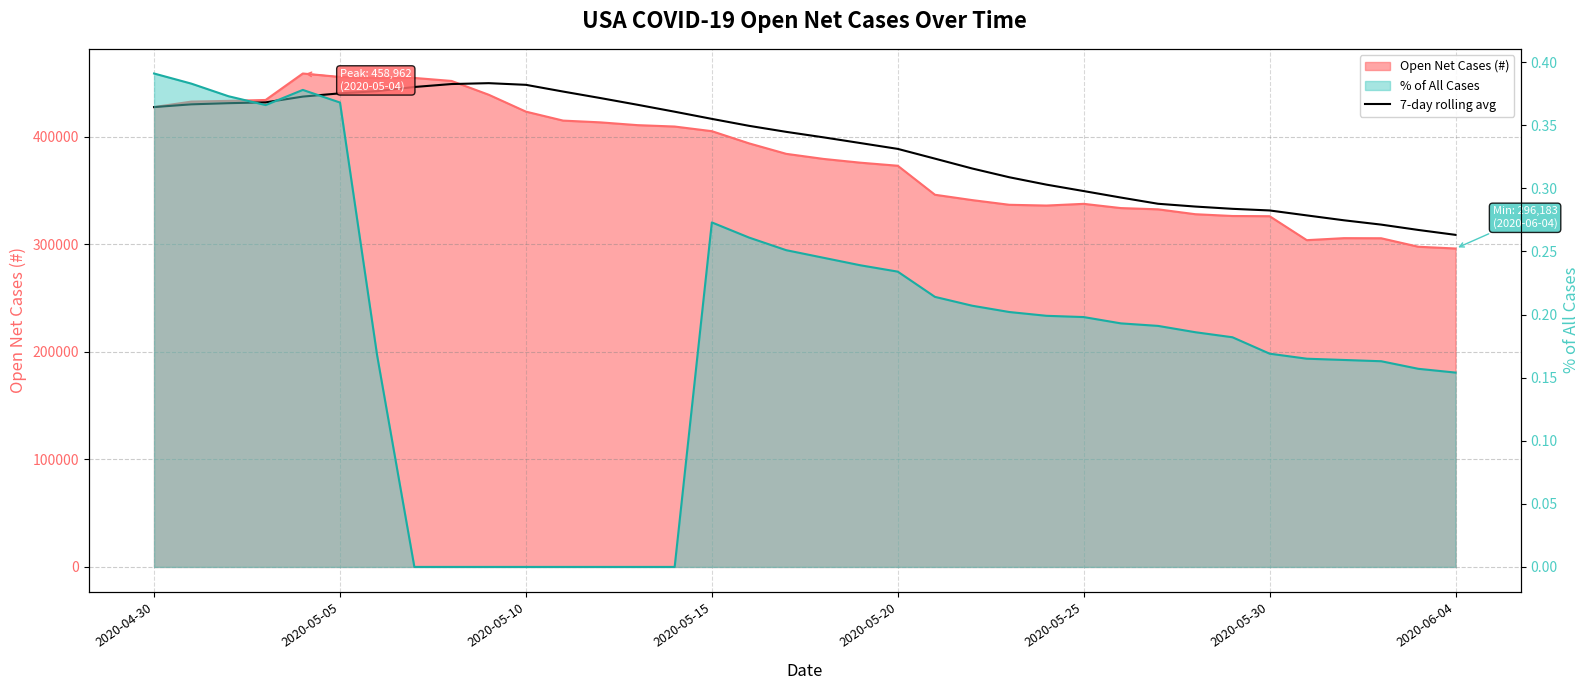

What is the greatest value displayed?

449976.7